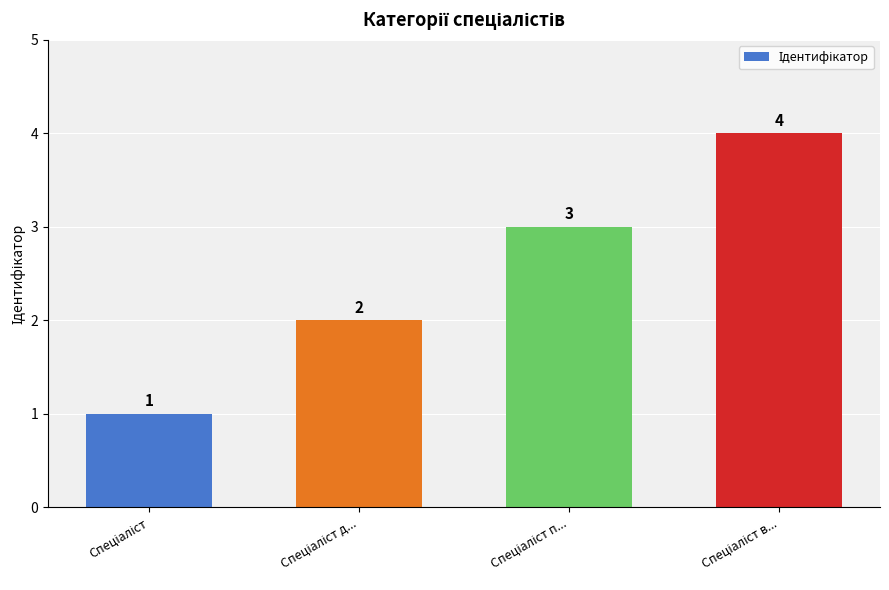

What is the difference between the maximum and second lowest values?

2